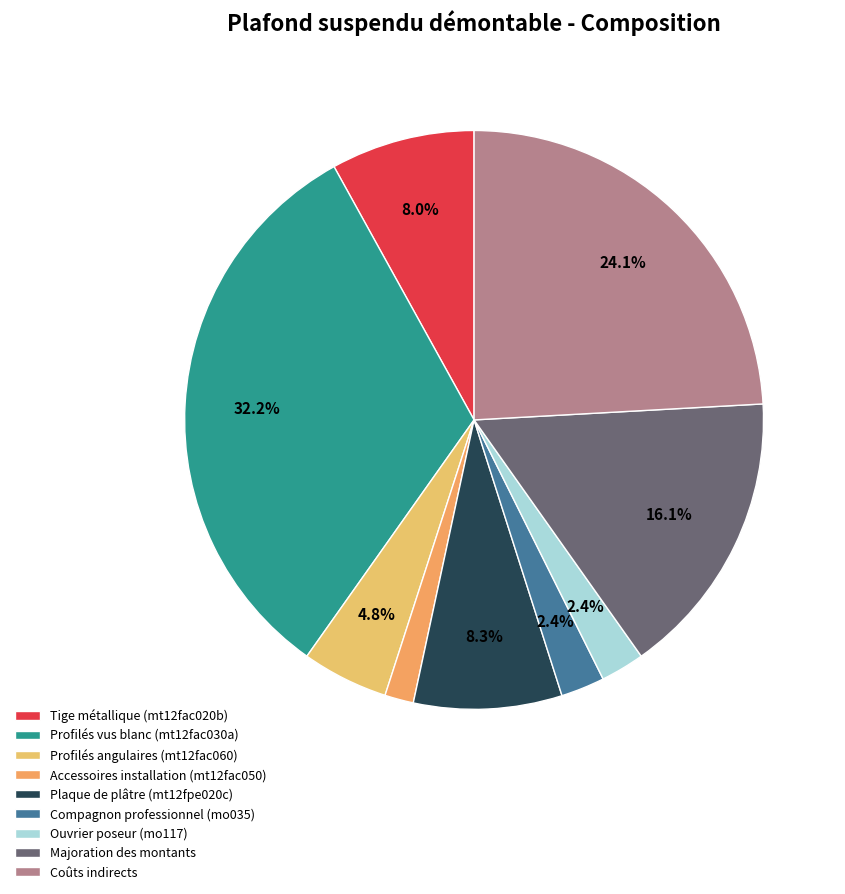

Is it true that Tige métallique (mt12fac020b) is 1% of the pie?

False